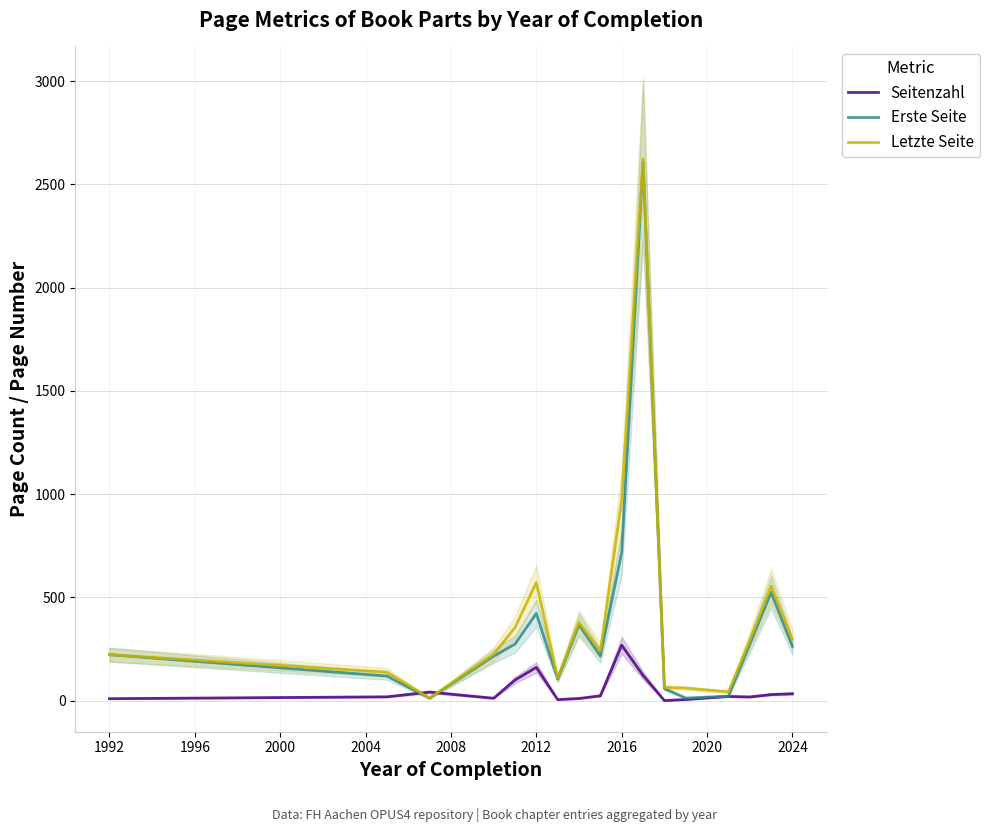

The Letzte Seite series shows 51.2 at 1992. True or false?

False